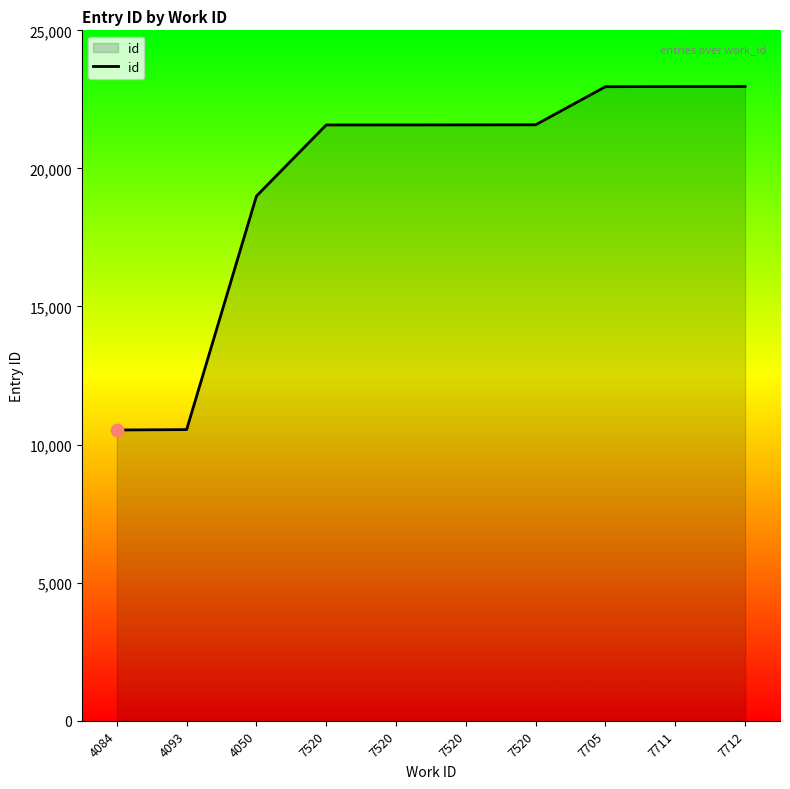

What is the ratio of the value at 4050 to the value at 4093?

1.8